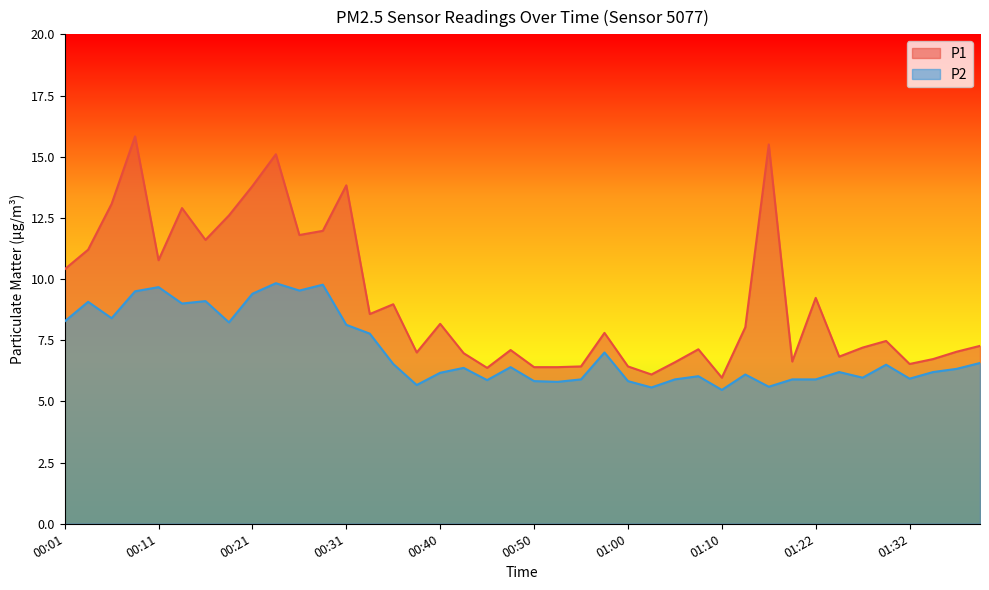

At which label is P2 closest to 7?

00:57